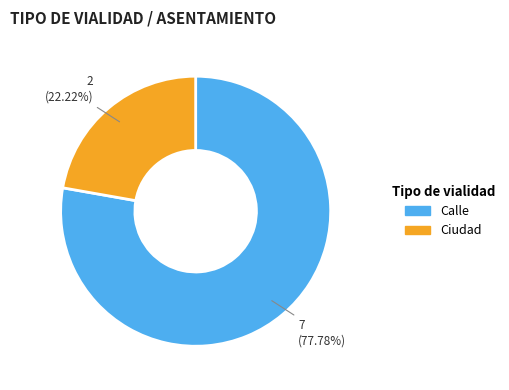

Rank the categories by value from lowest to highest.

Ciudad, Calle